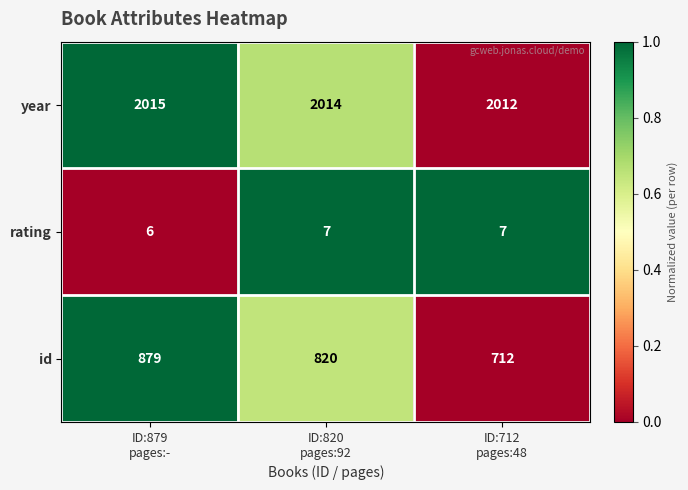

Which series has the largest total across all categories?

year